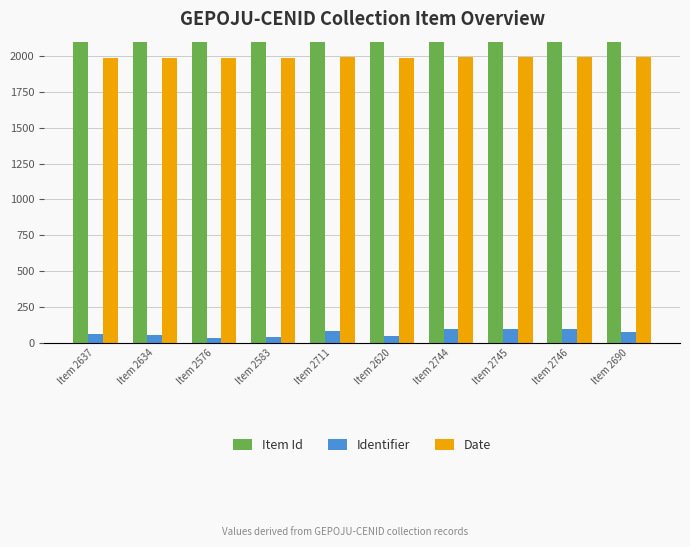

What is the spread (max minus min) of values at Item 2690?

2614